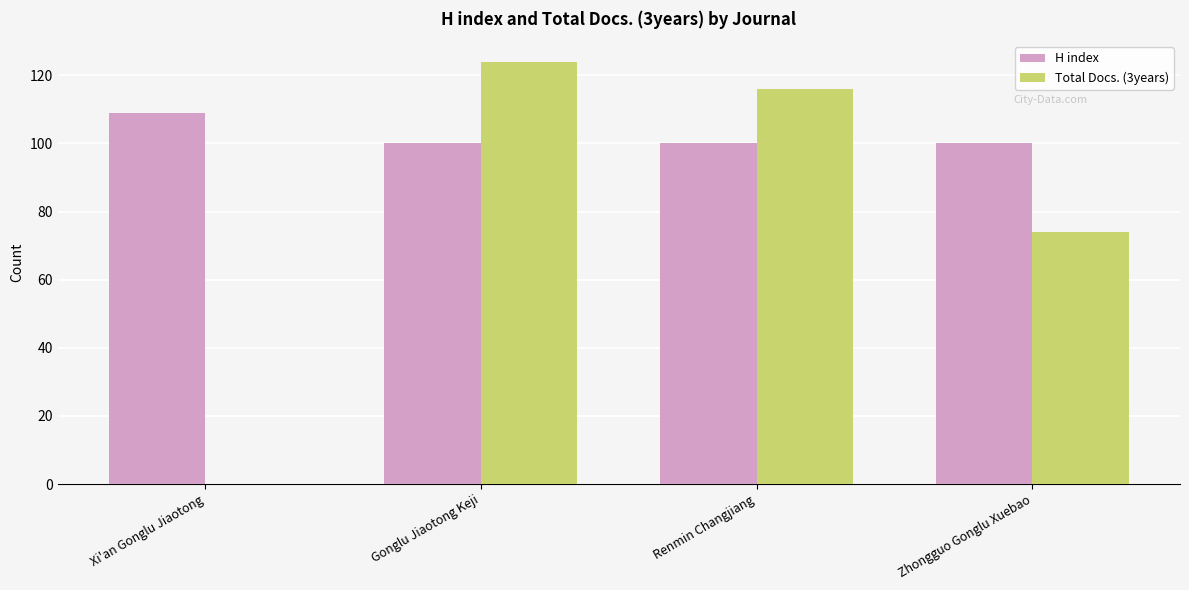

What is the sum of all H index values?

409